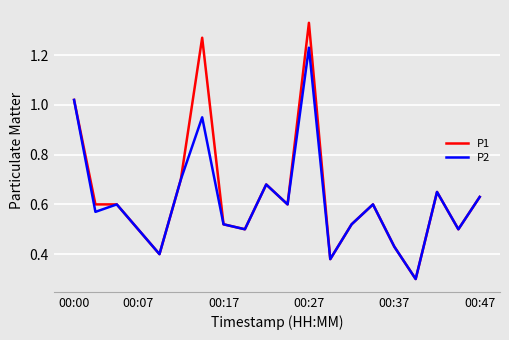

What is the minimum value for P2?

0.3